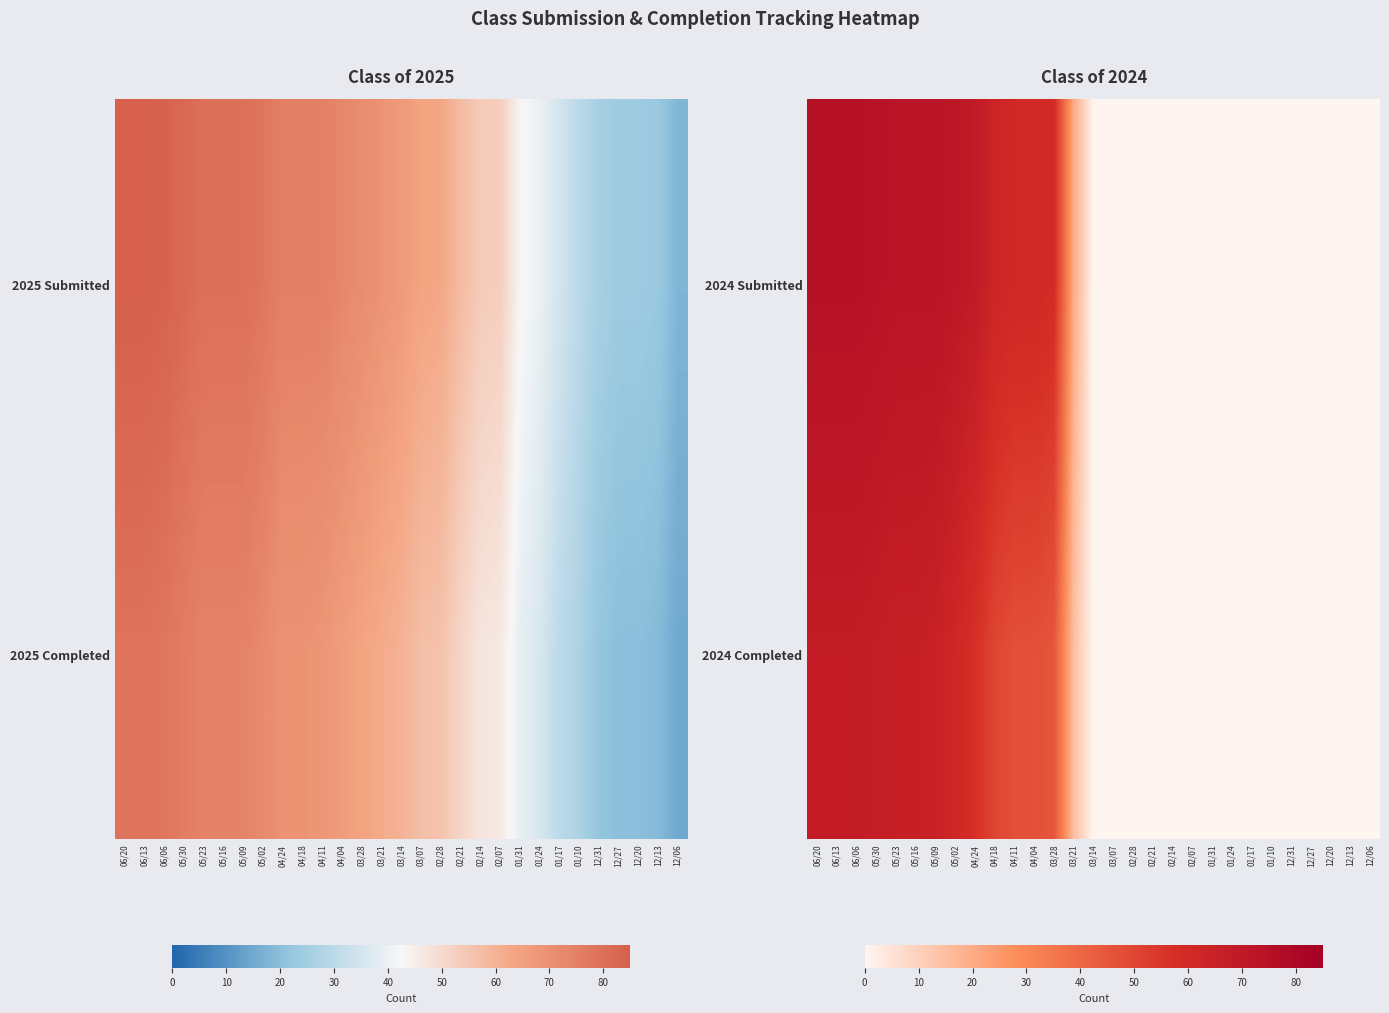

True or false: 2024 Completed has a value of 0 at 01/31.

True